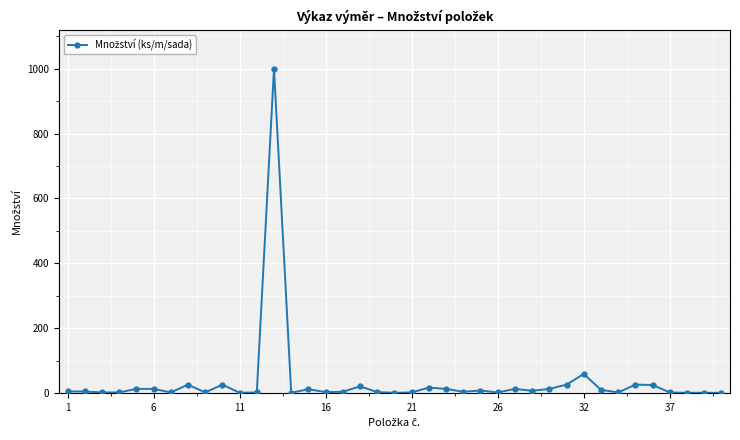

How many lines are shown in the chart?

1